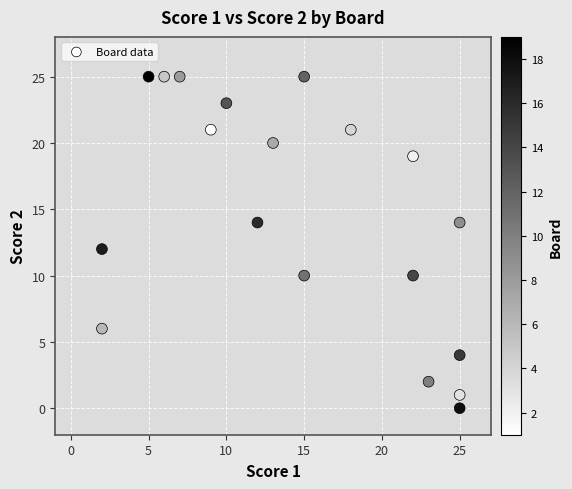

What is the range of Y values (max minus min)?

25